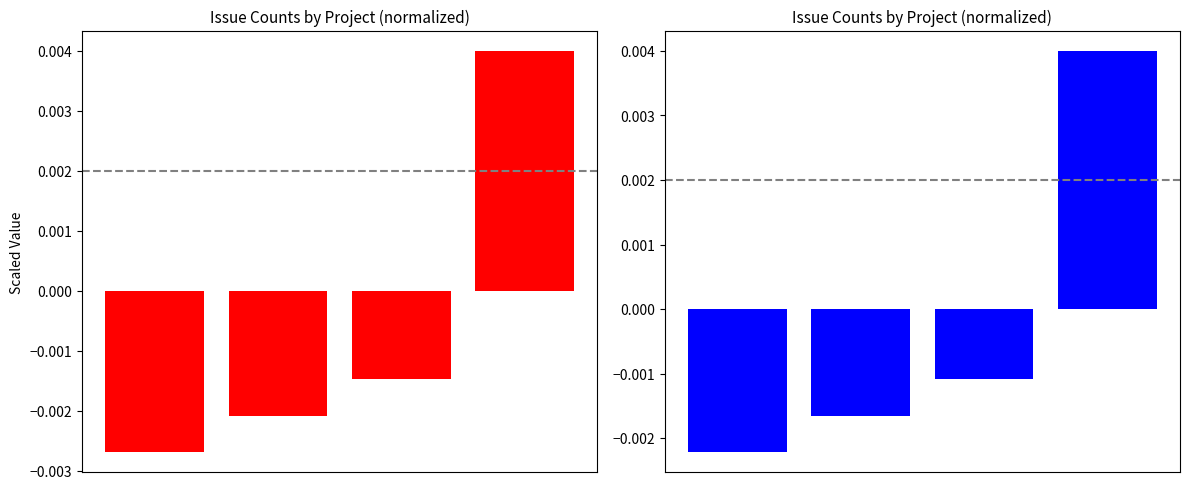

Rank the series by their average value, from lowest to highest.

Projects (red), Projects (blue)